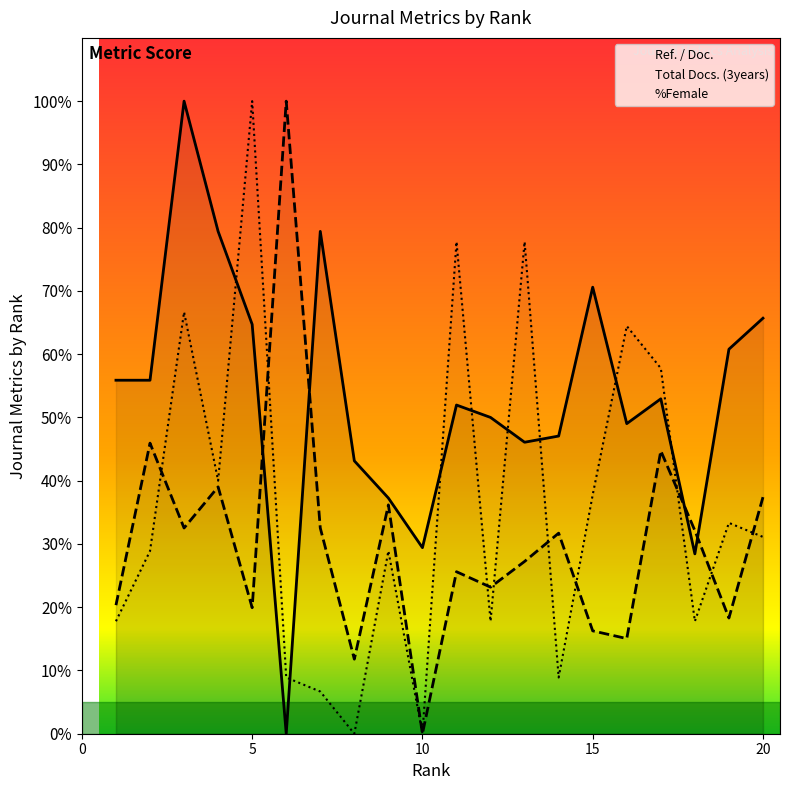

How many interior local valleys does the Ref. / Doc. series have?

5